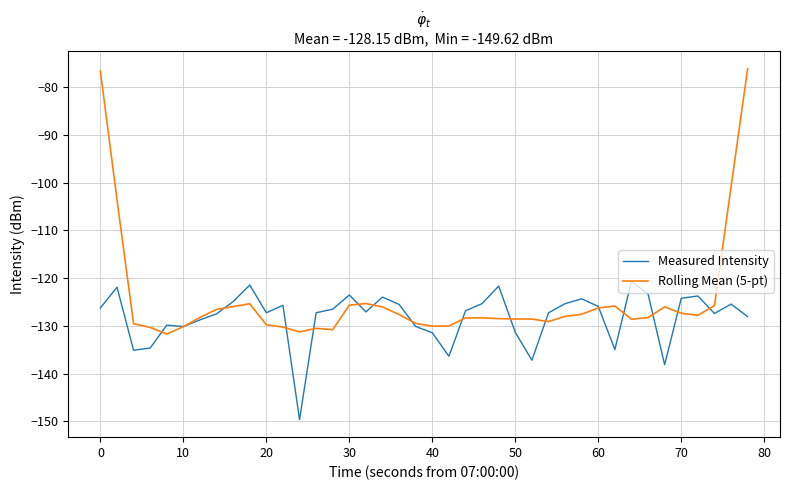

Rank the series by their maximum value, from highest to lowest.

Rolling Mean (5-pt), Measured Intensity